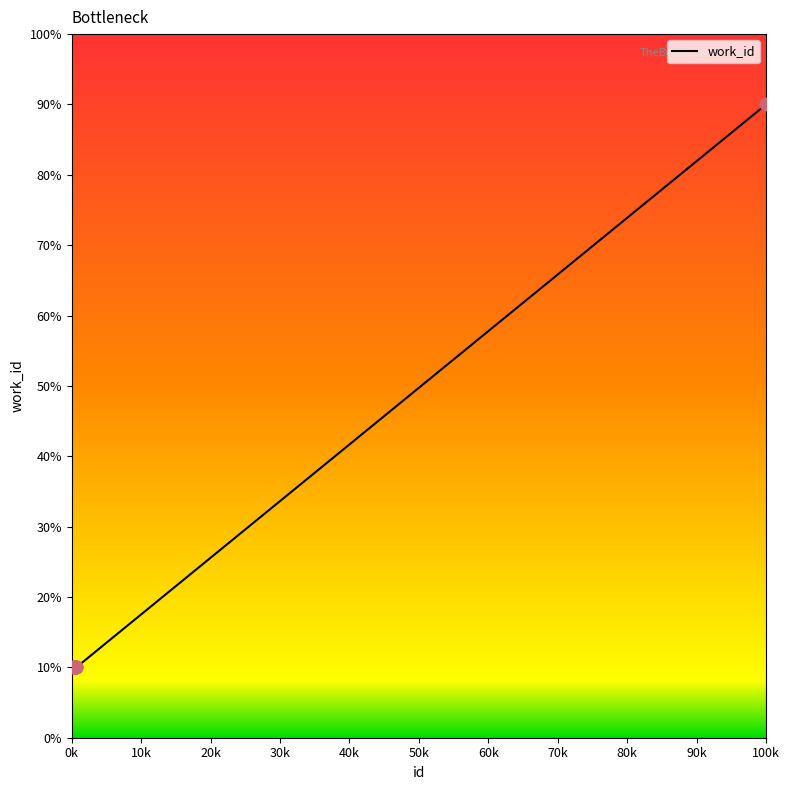

What is the maximum value shown in the chart?

90